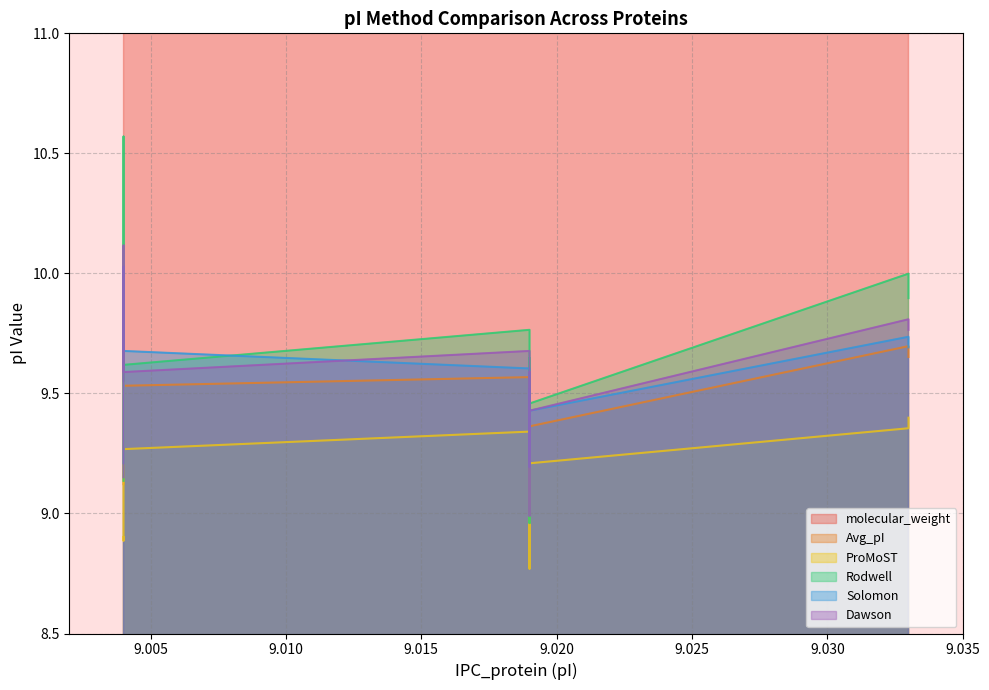

After their last crossing, which series has the higher values: Solomon or Avg_pI?

Solomon